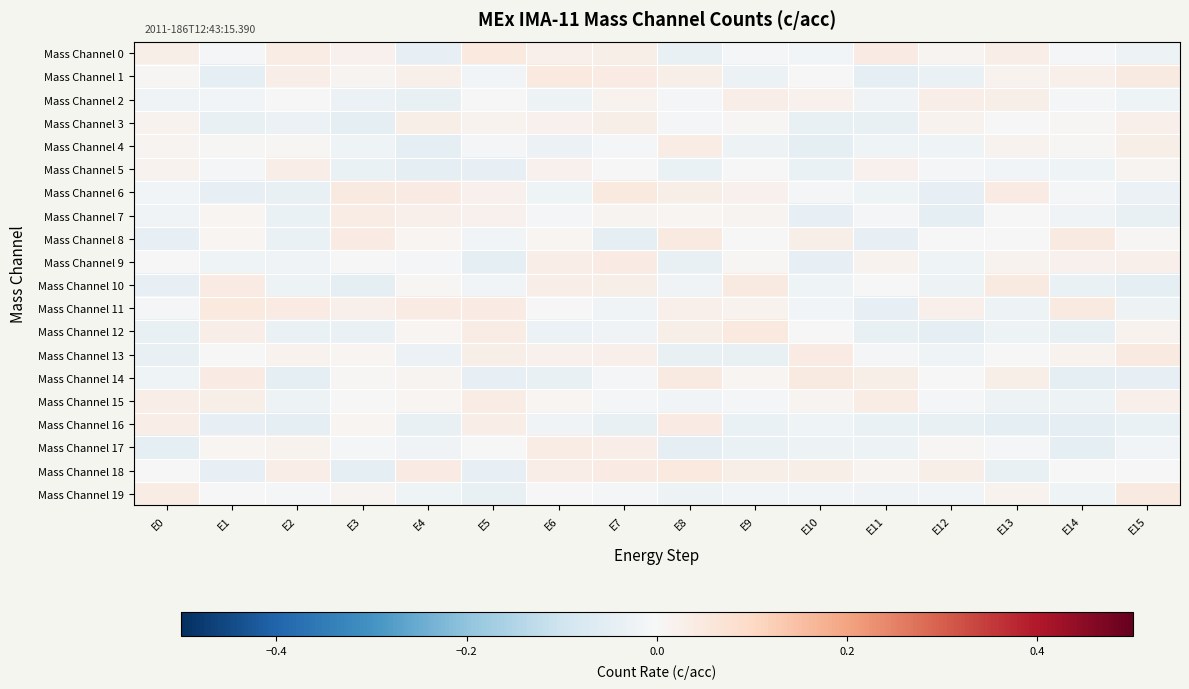

How many data points does each series have?

16